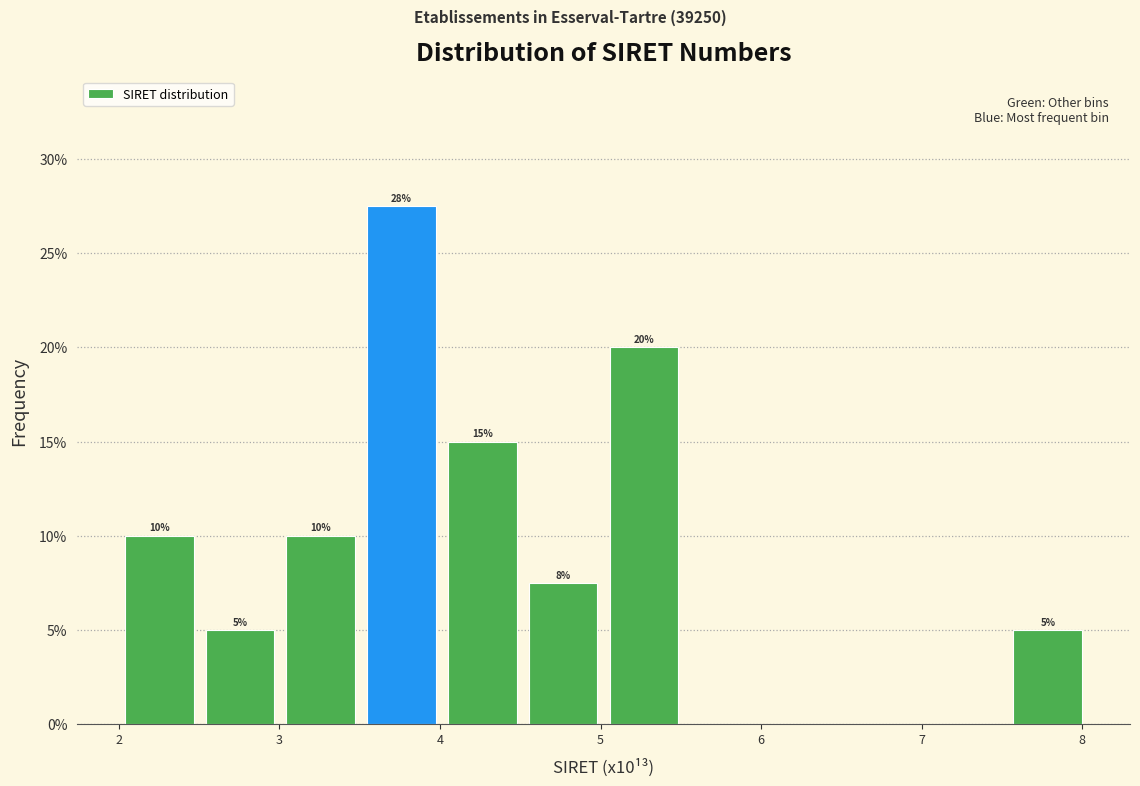

Which range on the x-axis has the tallest bar?

3.5 to 4.0